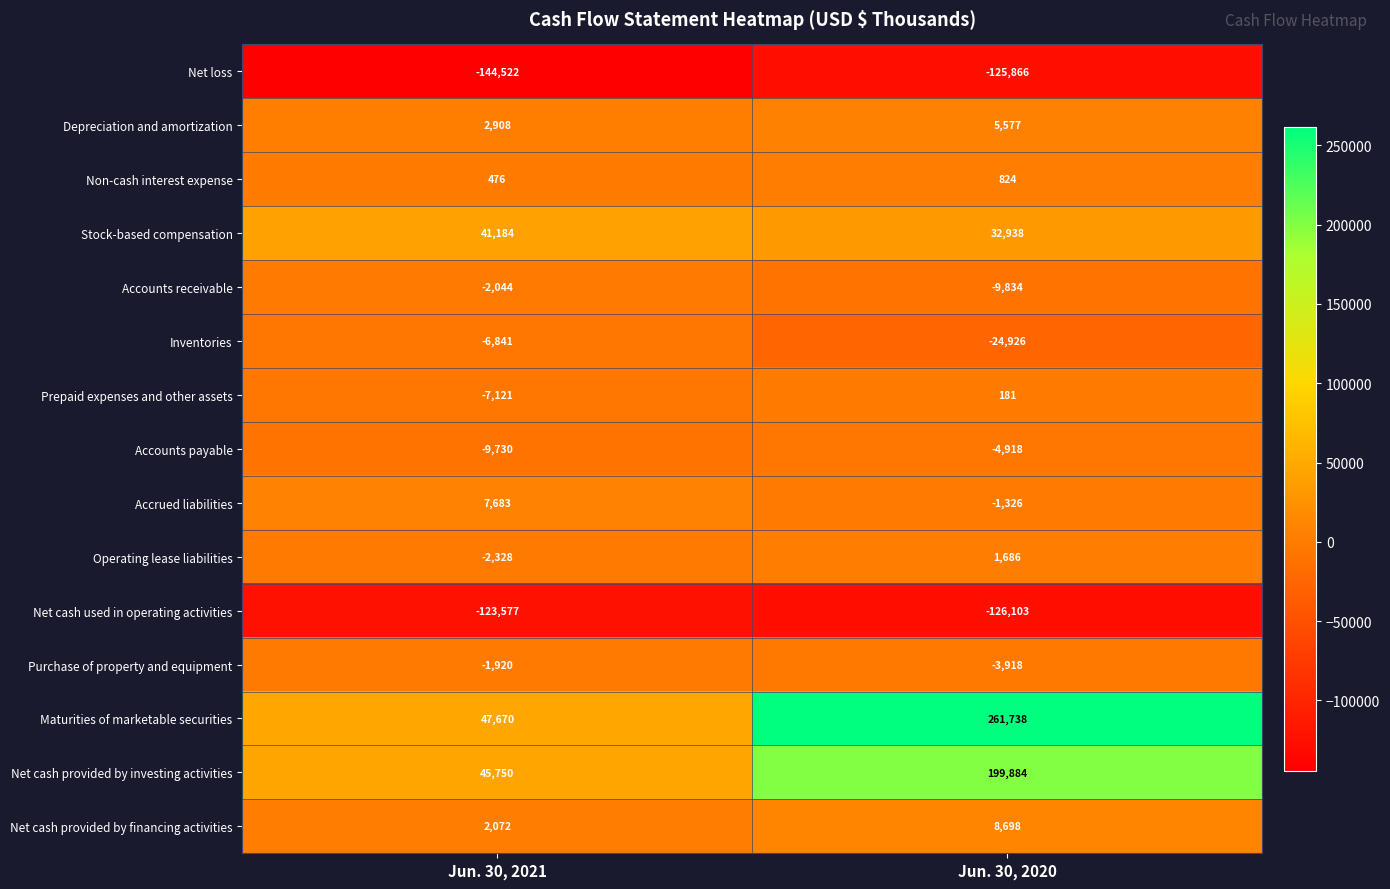

What is the sum of all Purchase of property and equipment values?

-5838